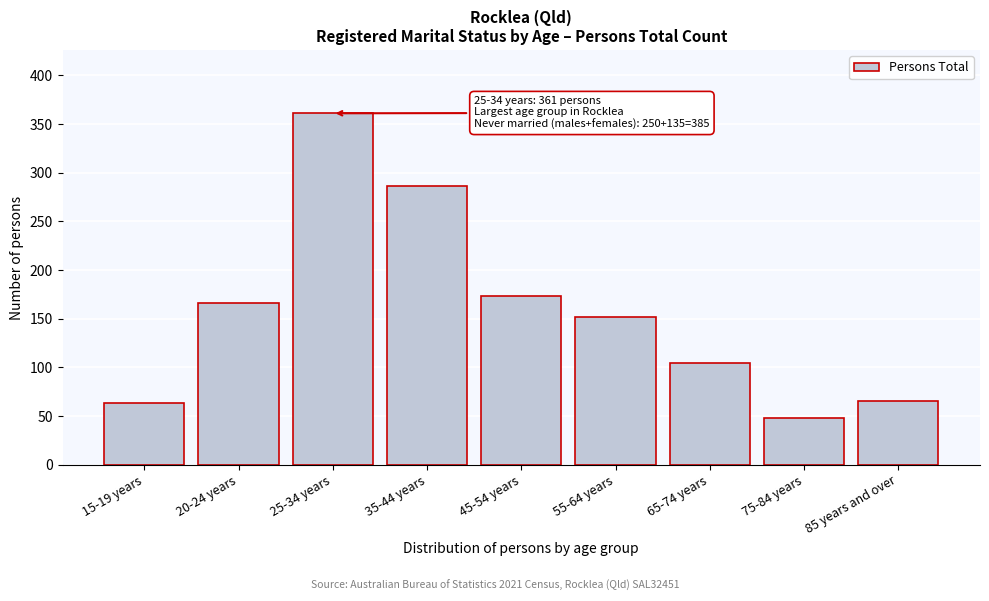

Reading left to right, list all the values displayed in this chart.

15-19 years=63	20-24 years=166	25-34 years=361	35-44 years=286	45-54 years=173	55-64 years=152	65-74 years=104	75-84 years=48	85 years and over=65